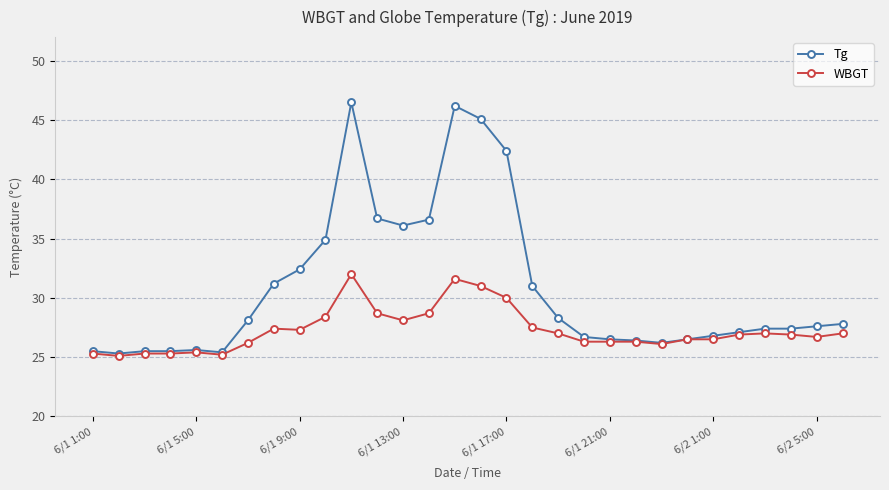

What are all the series names shown in the legend?

Tg, WBGT